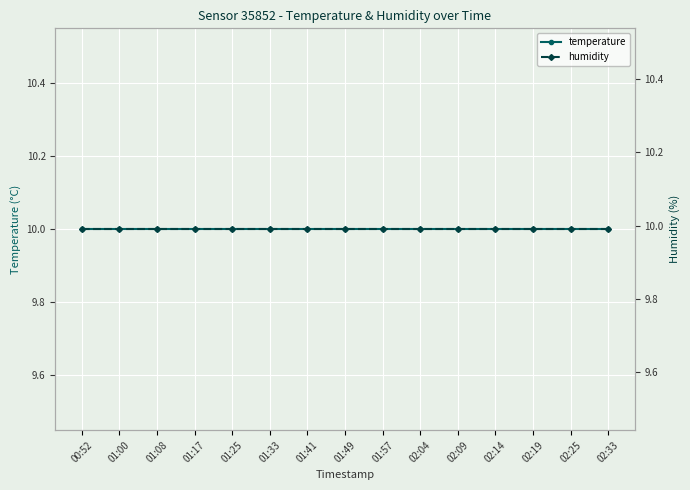

What is the approximate value of humidity at 01:25?

10.0